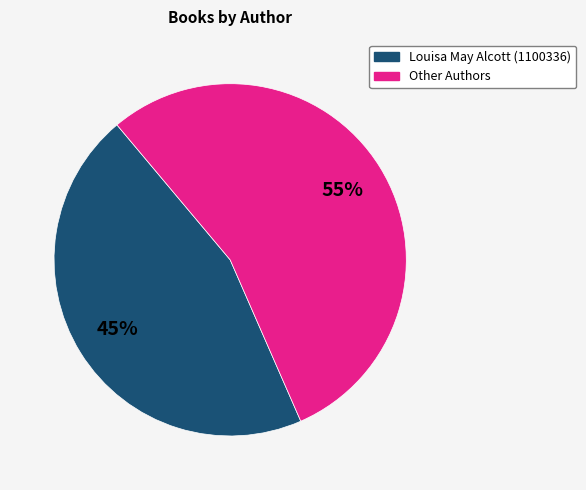

To the nearest percent, what is the average slice percentage?

50%